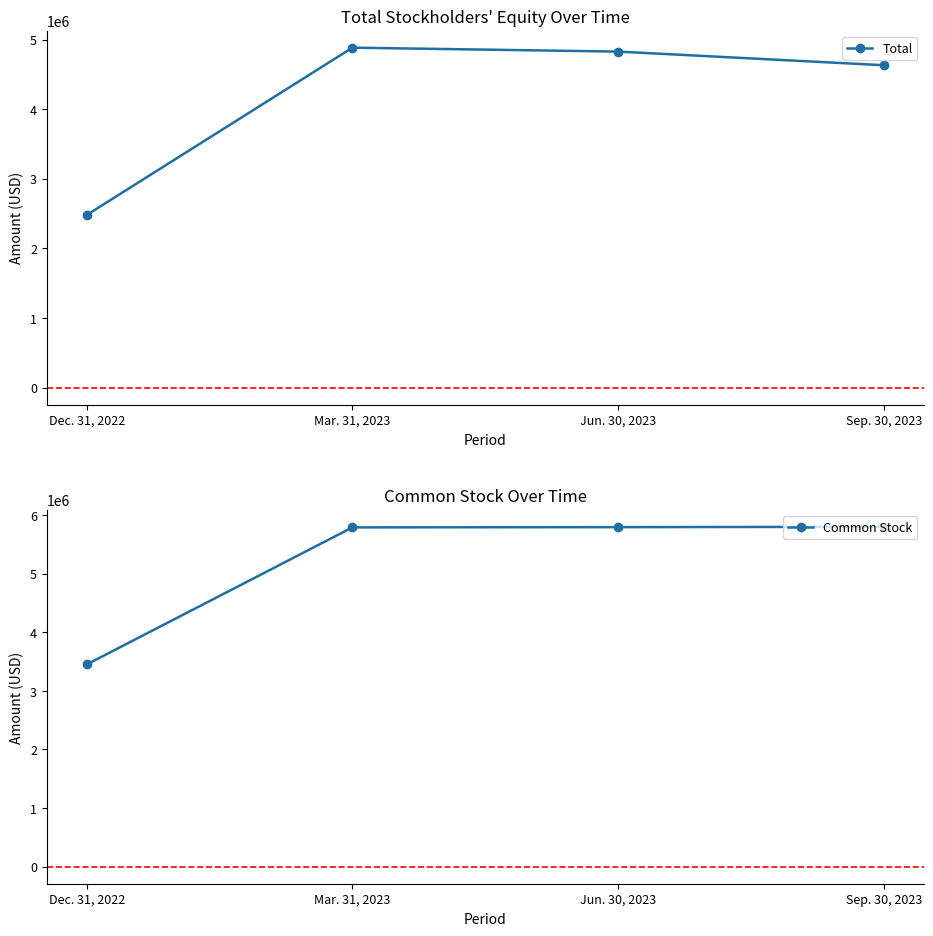

What is the approximate value of Common Stock at Dec. 31, 2022?

3450493